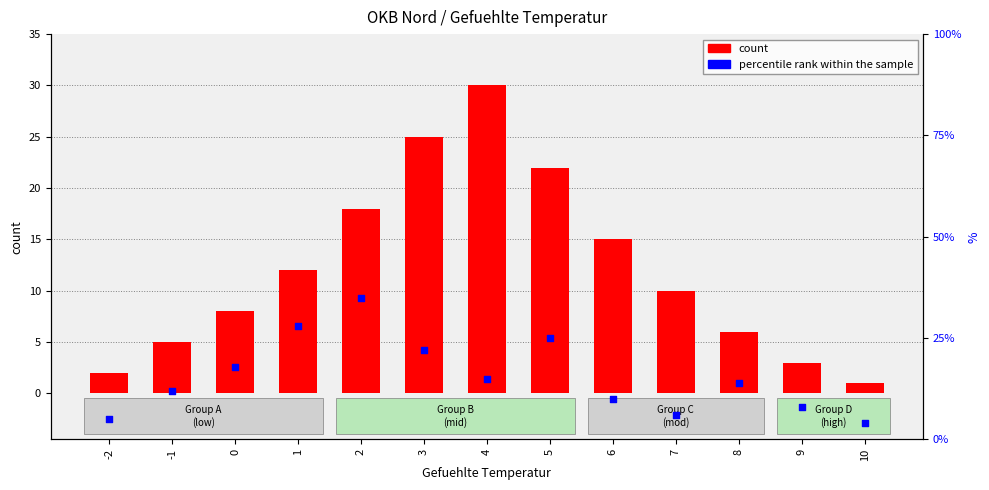

Which series has the widest spread of Y values?

count